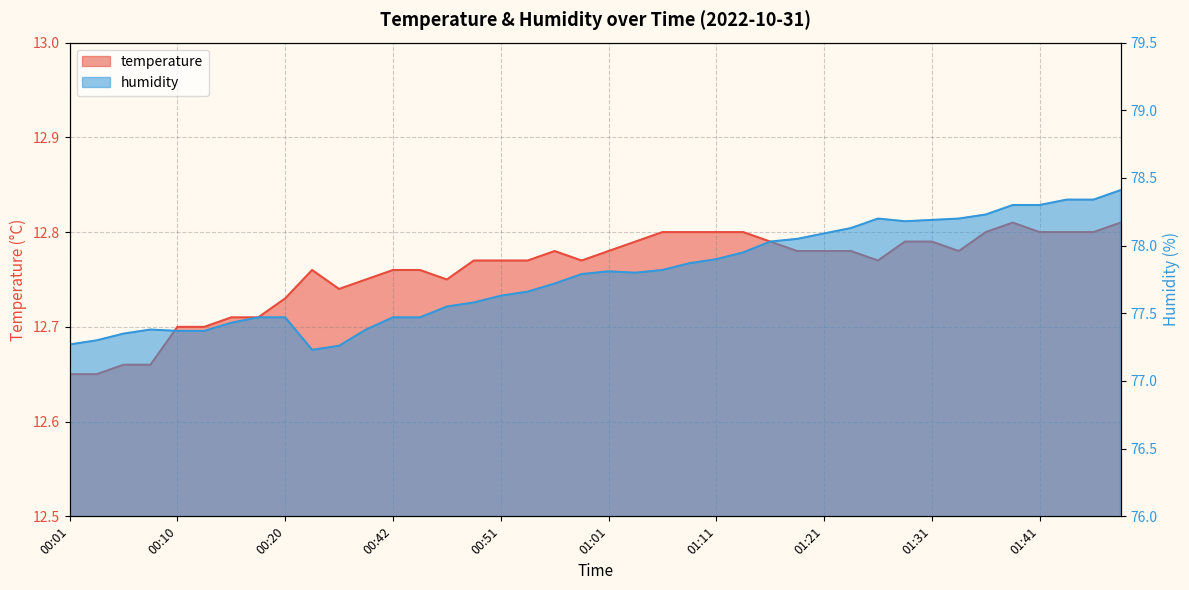

How many lines are shown in the chart?

2